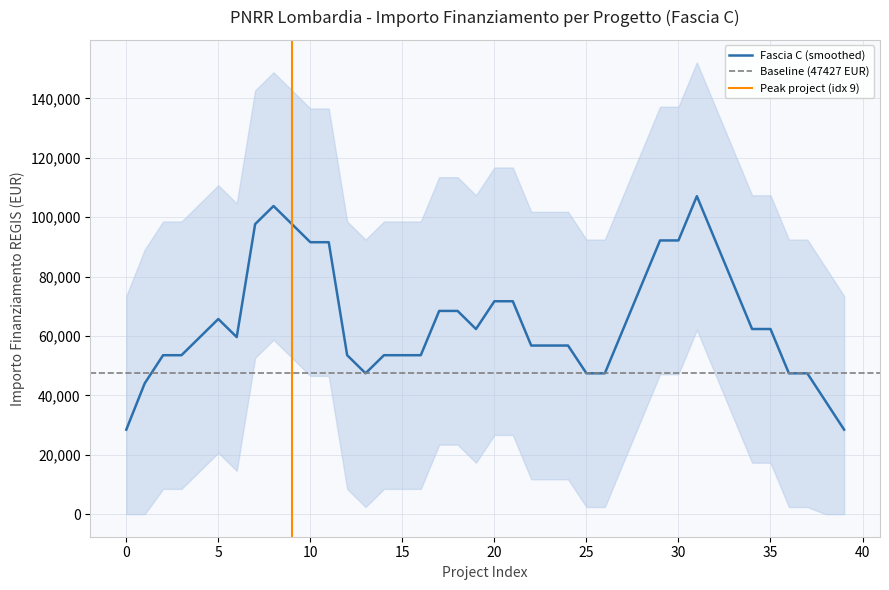

What is the minimum value for Fascia C (smoothed)?

28456.2